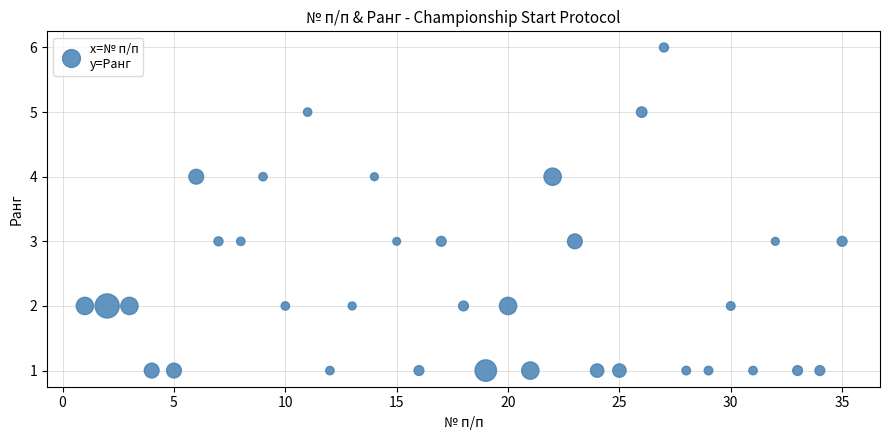

What is the range of Y values (max minus min)?

5